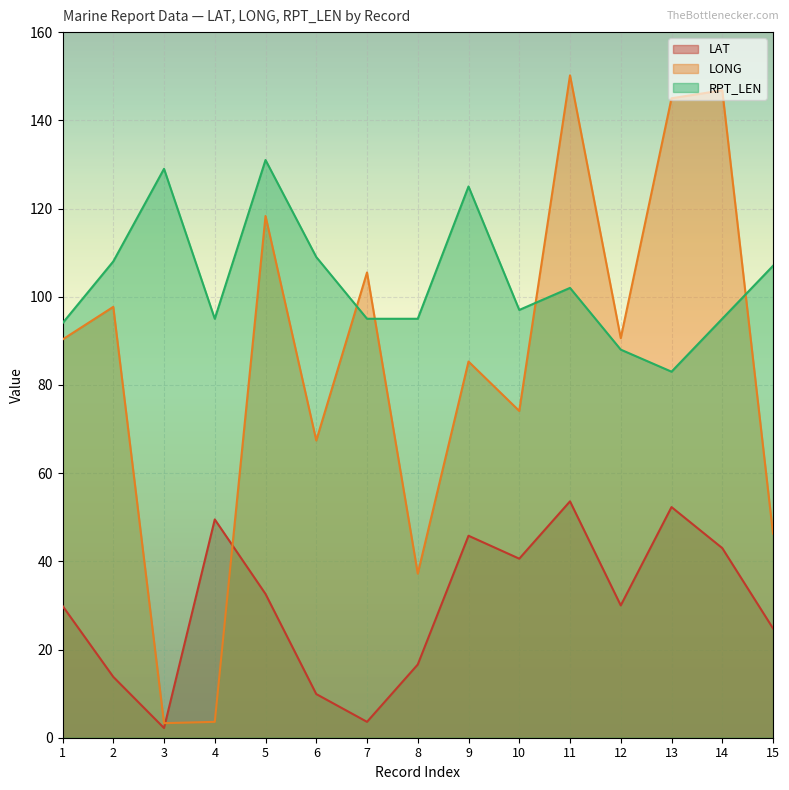

What is the spread (max minus min) of values at 5?

98.4